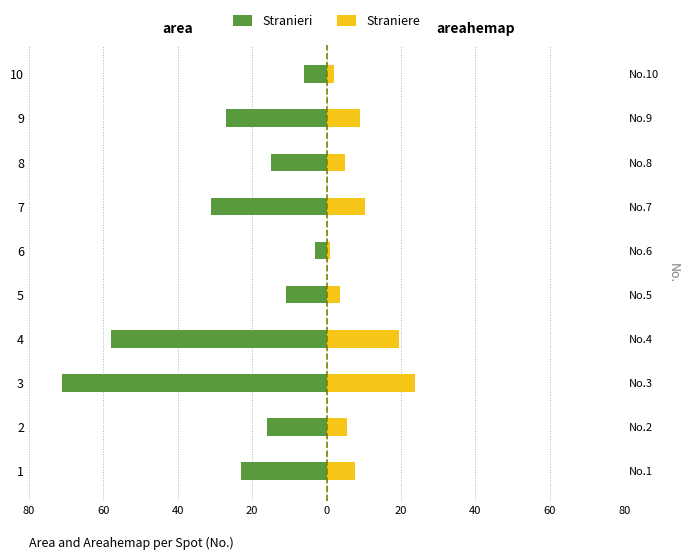

What is the average value of the Stranieri series?

-26.1